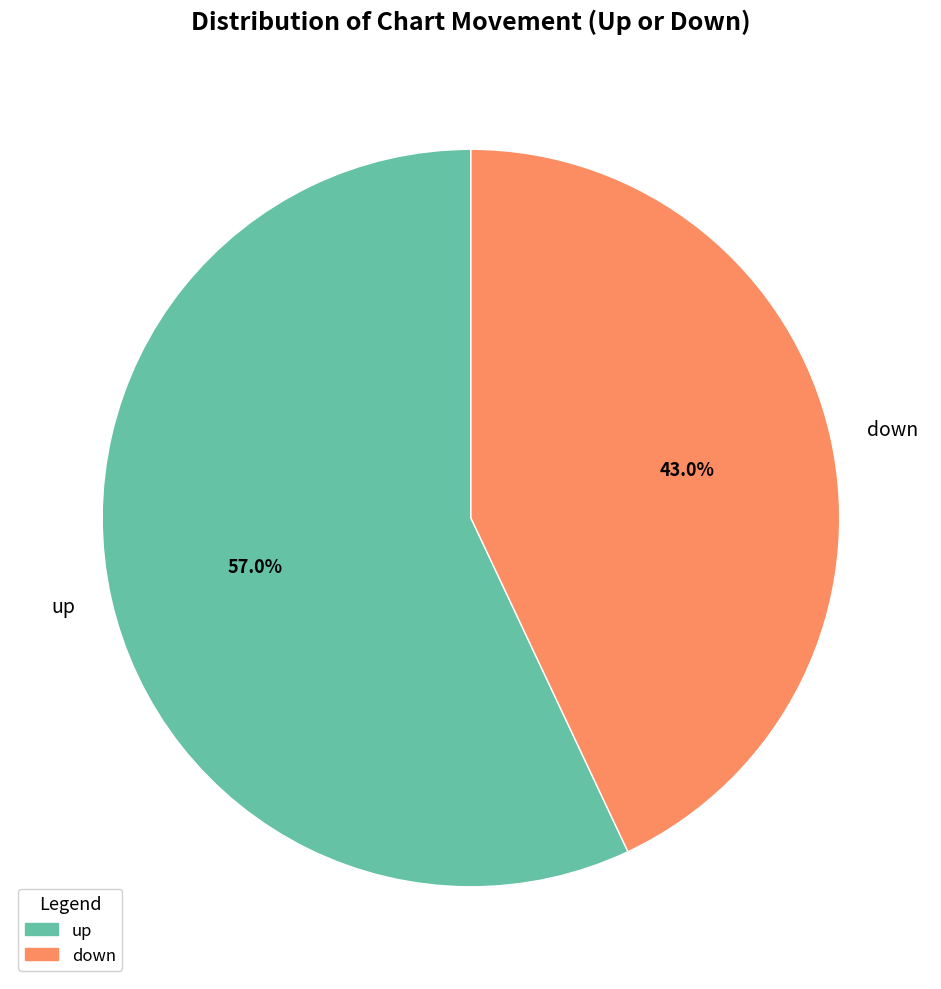

Does any single category account for the majority?

Yes